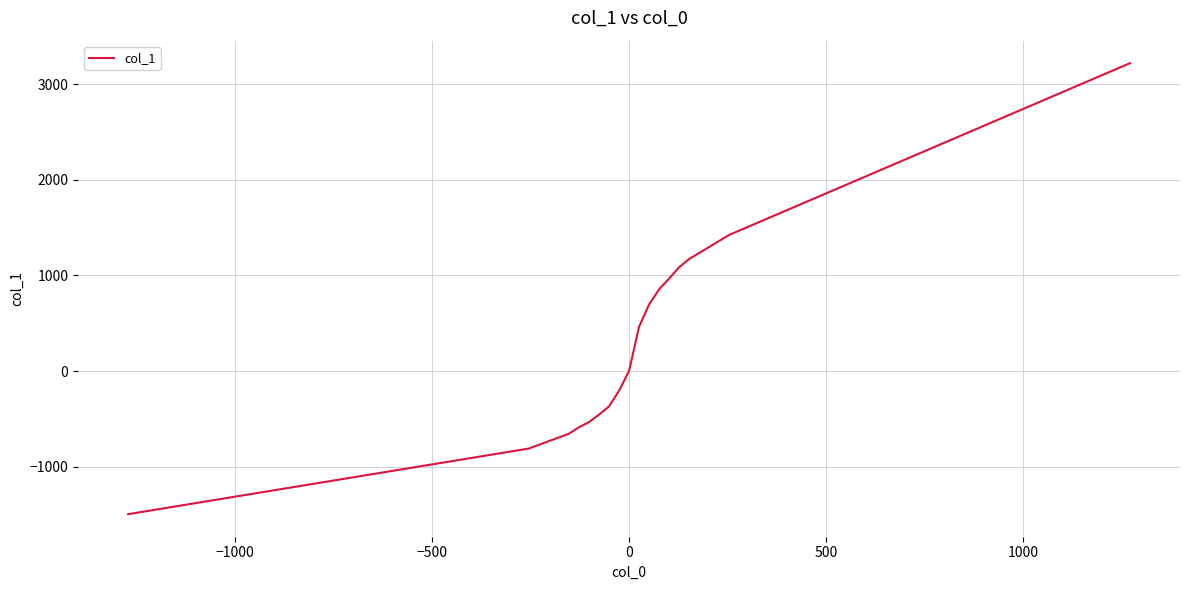

Reading left to right, what are all the values shown in this chart?

-1495.5	-809.5	-654.8	-587.1	-533.8	-455.5	-370.1	-206.4	0.0	462.6	695.4	854.0	966.4	1085.1	1171.4	1423.4	3218.1